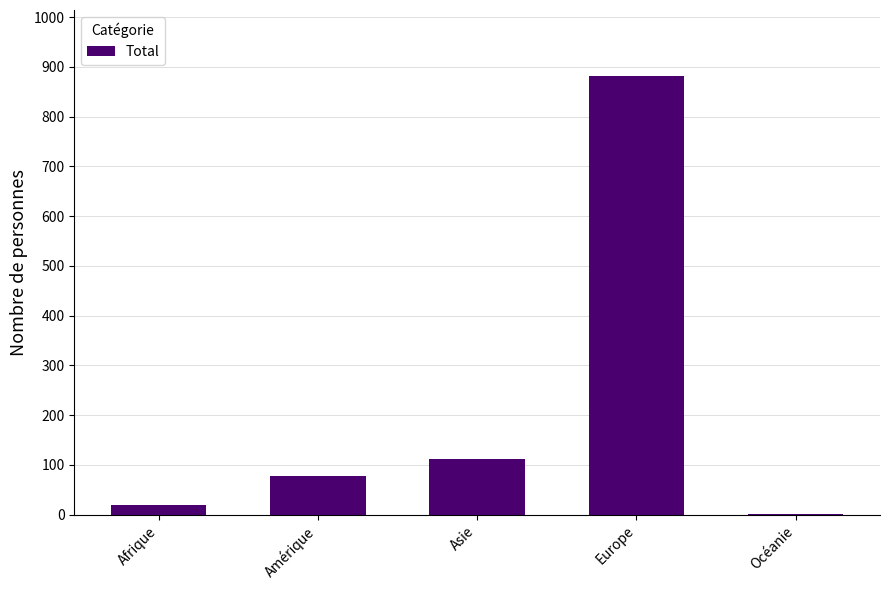

Reading left to right, what are all the values shown in this chart?

20	77	112	882	2